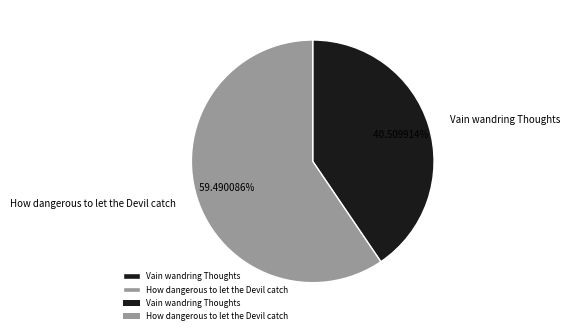

How many segments does this pie chart have?

2